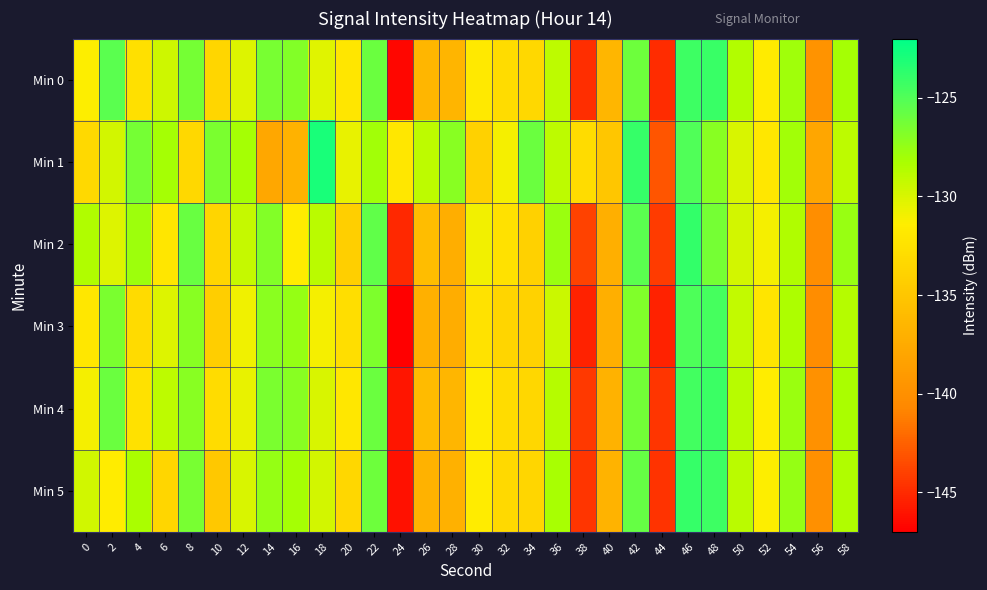

At which category is the sum across all series the highest?

46